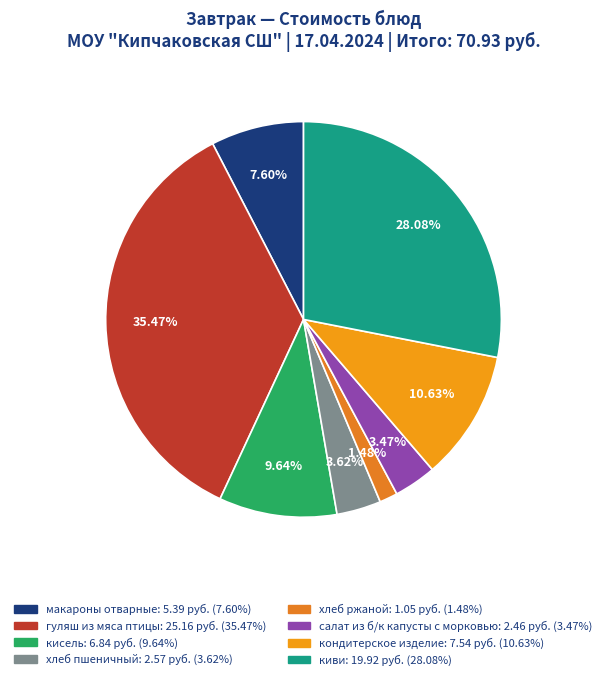

Which category has the smallest portion of the pie?

хлеб ржаной